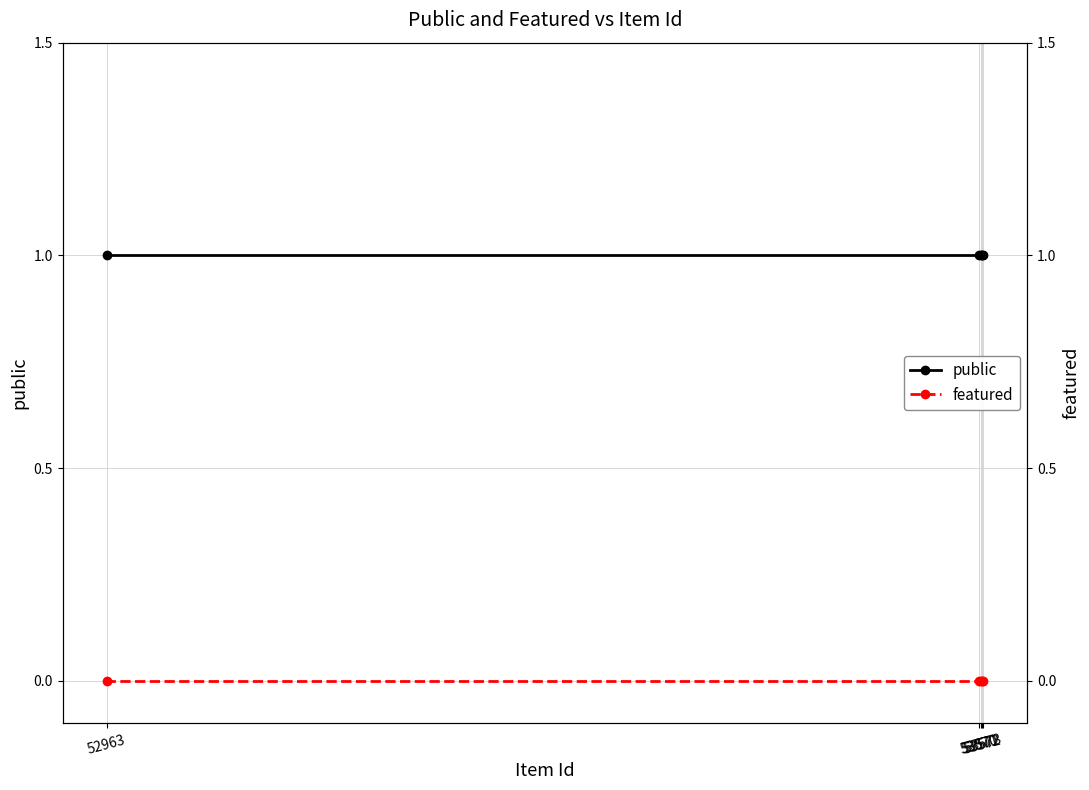

Rank the series by their average value, from lowest to highest.

featured, public